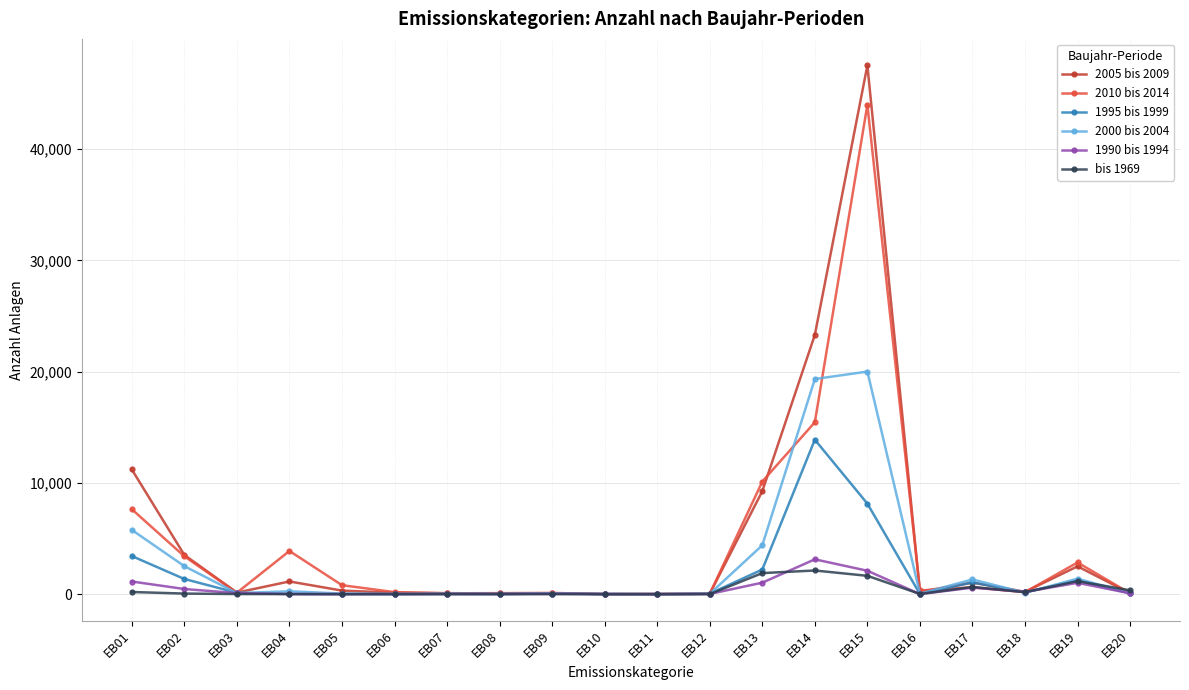

Is the value of 2000 bis 2004 at EB01 greater than the value of 1995 bis 1999 at EB08?

Yes